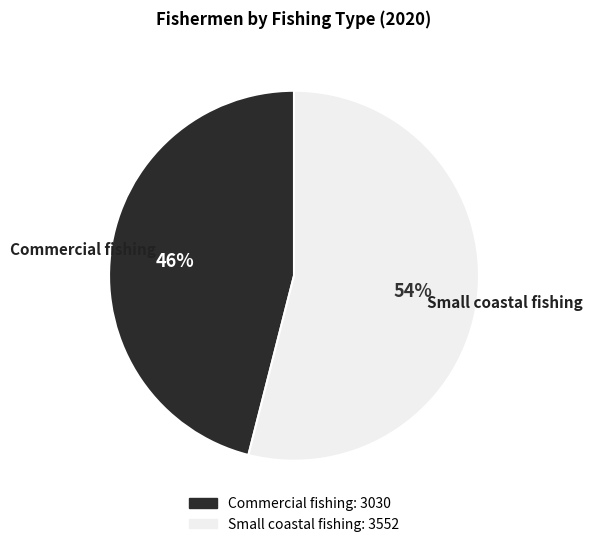

Between Commercial fishing and Small coastal fishing, which is larger?

Small coastal fishing